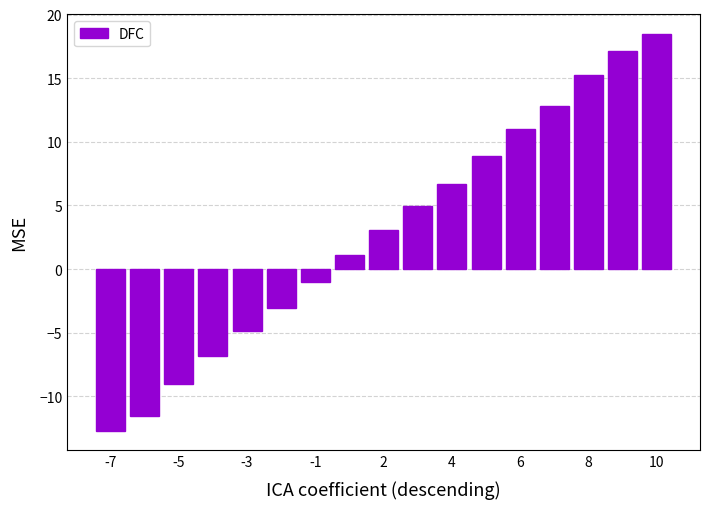

Are the bars grouped side by side (vs. stacked)?

No